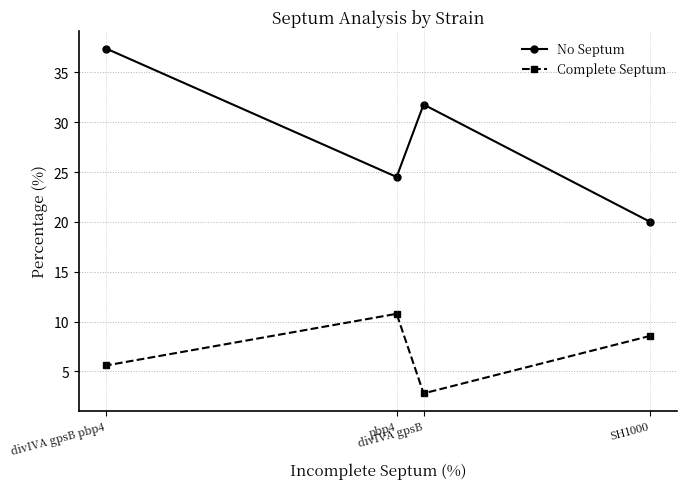

True or false: No Septum and Complete Septum cross at least once.

False